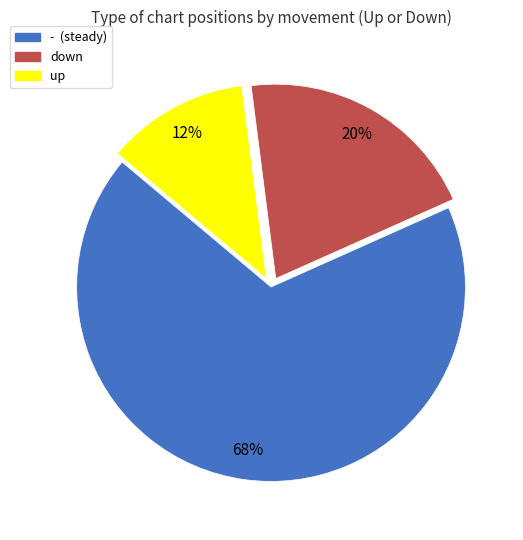

To the nearest percent, what is the average slice percentage?

33%